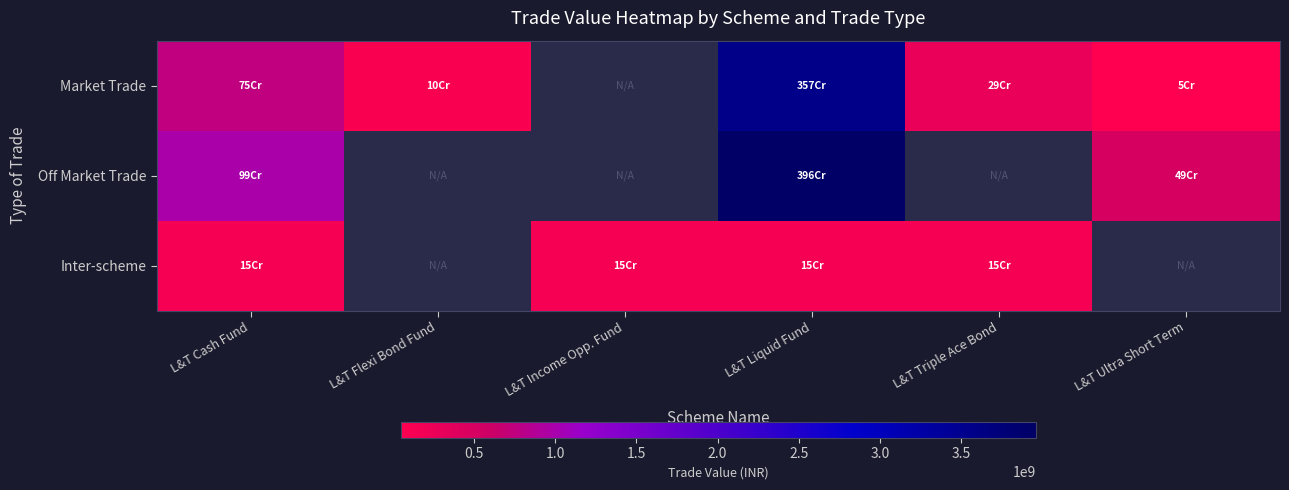

What is the spread (max minus min) of values at L&T Cash Fund?

838861450.0